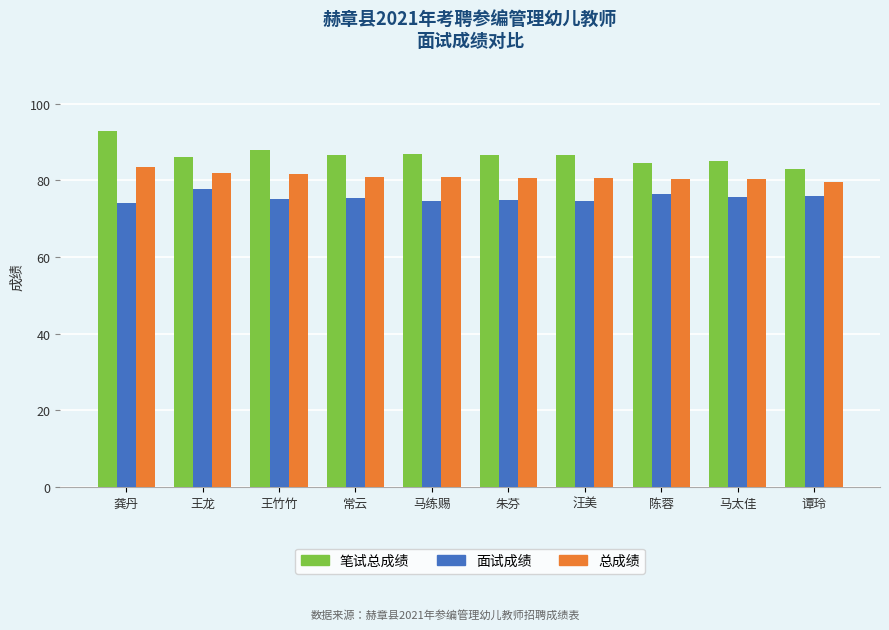

What are all the series names shown in the legend?

笔试总成绩, 面试成绩, 总成绩